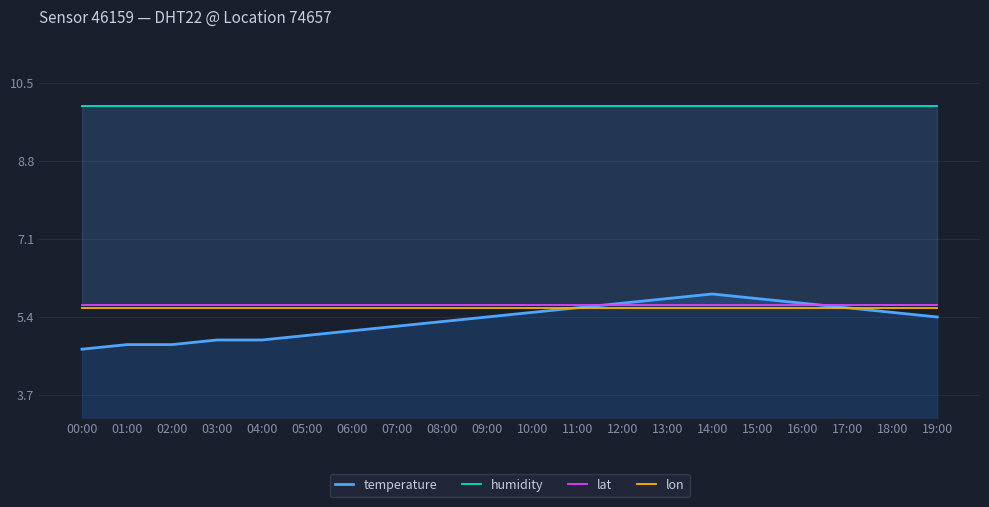

At 13:00, list the series in order from largest to smallest.

humidity, temperature, lat, lon